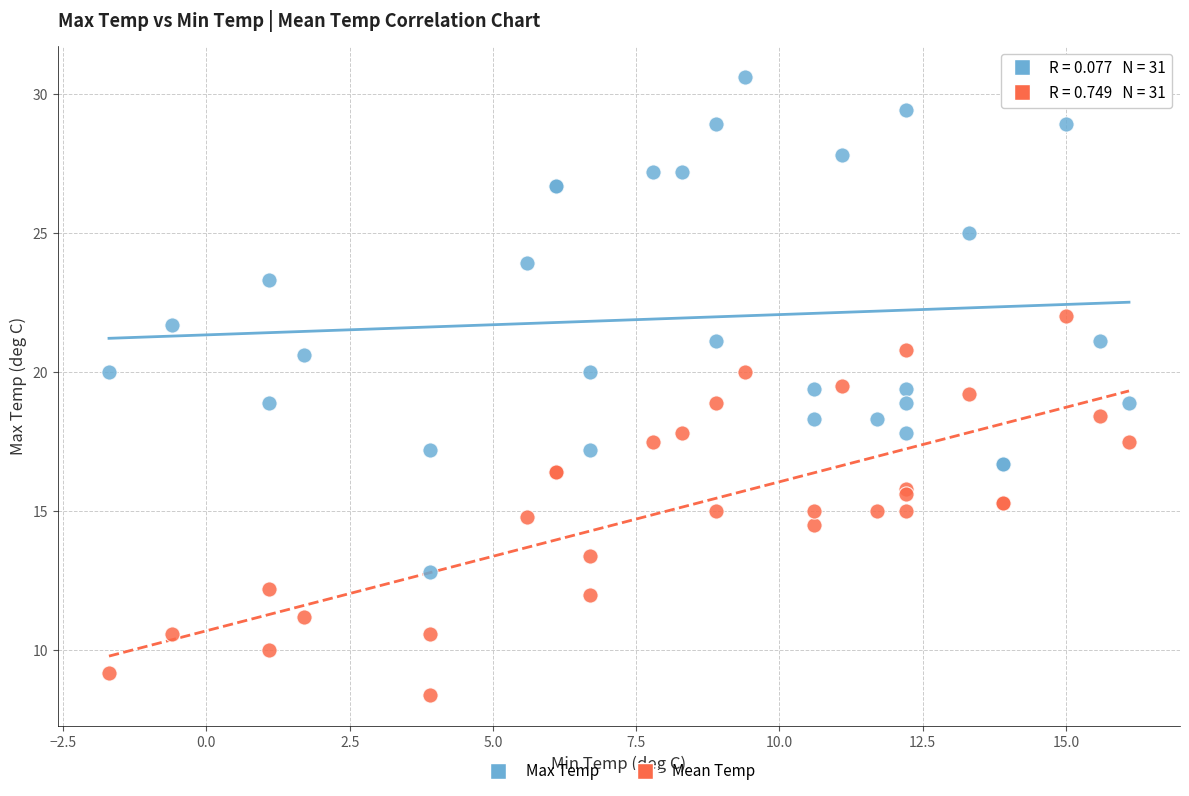

What is the X range (max minus min) for the scatter plot?

17.8